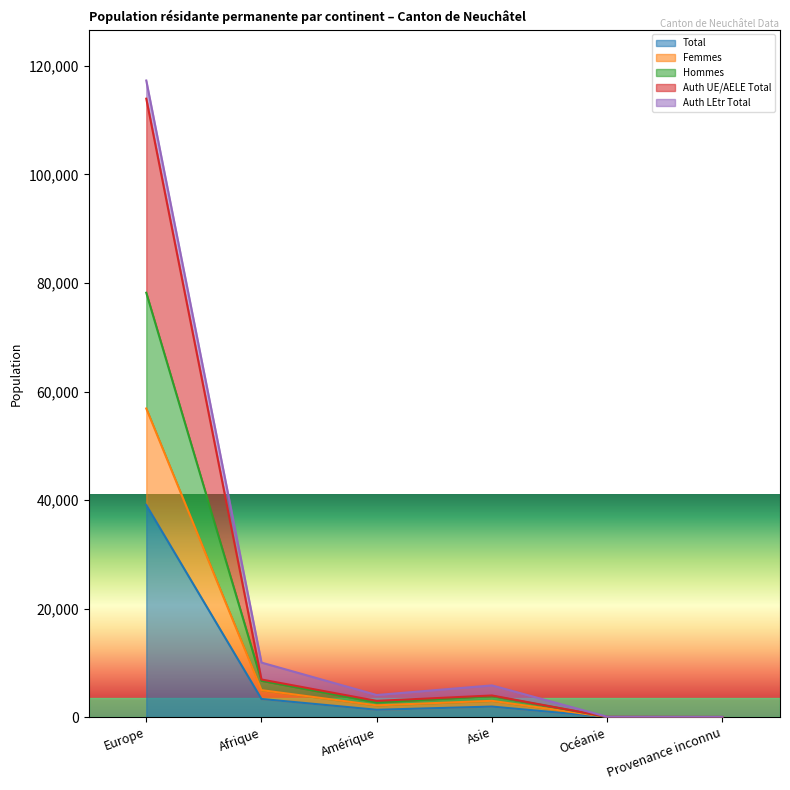

Which category has the highest value in the Total series?

Europe